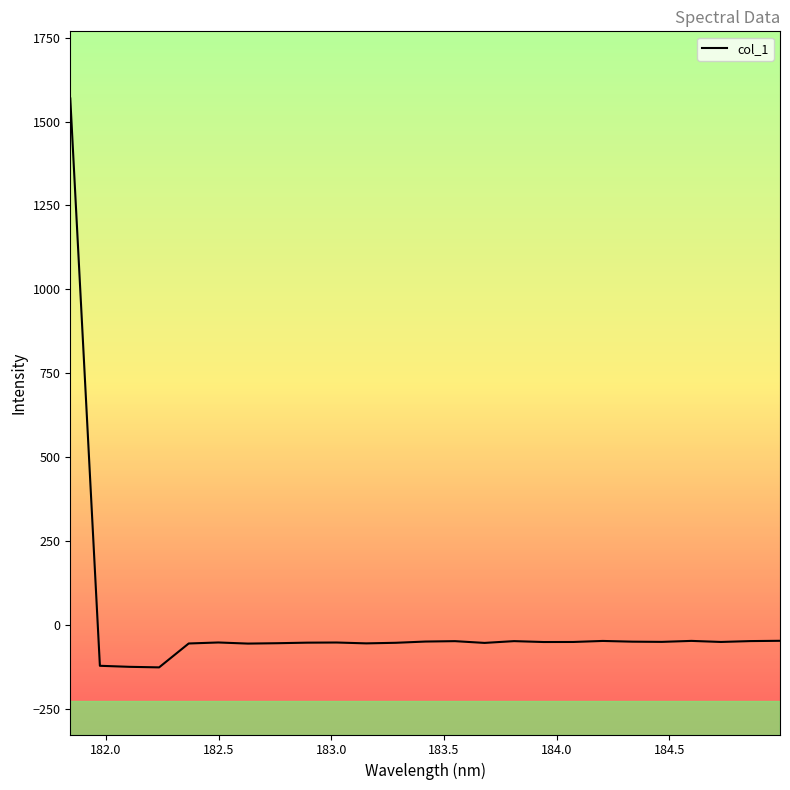

What is the greatest value displayed?

1568.7